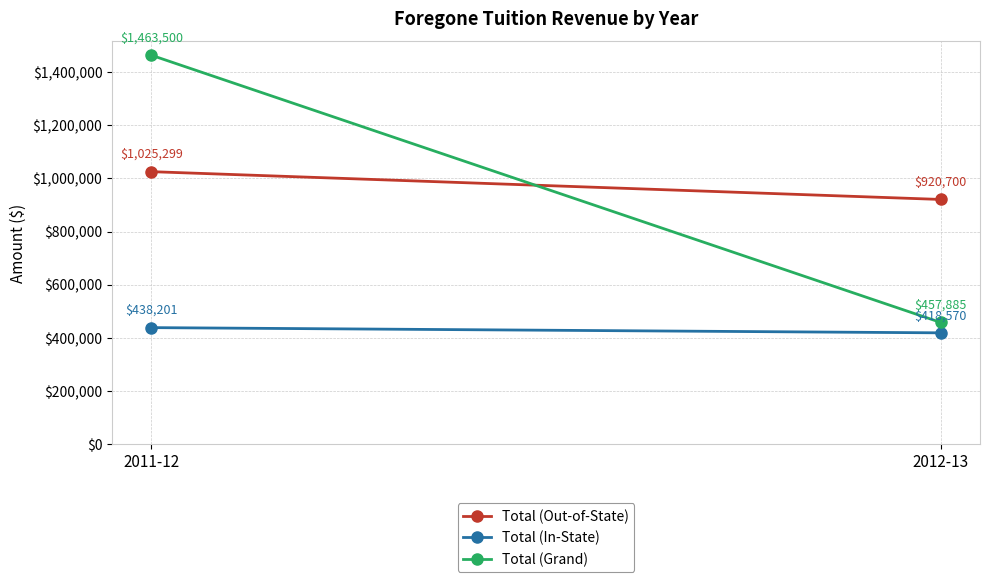

Reading right to left, what are all the values shown in this chart?

Total (Out-of-State): 2012-13=920700	2011-12=1025299
Total (In-State): 2012-13=418570	2011-12=438201
Total (Grand): 2012-13=457885	2011-12=1463500